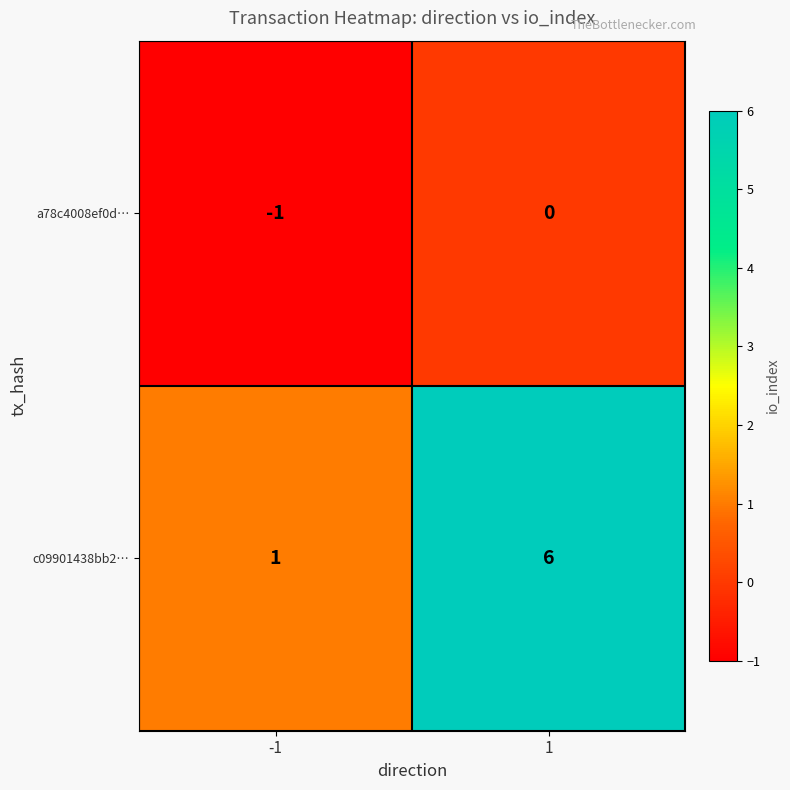

True or false: c09901438bb2… has a value of 1 at -1.

True